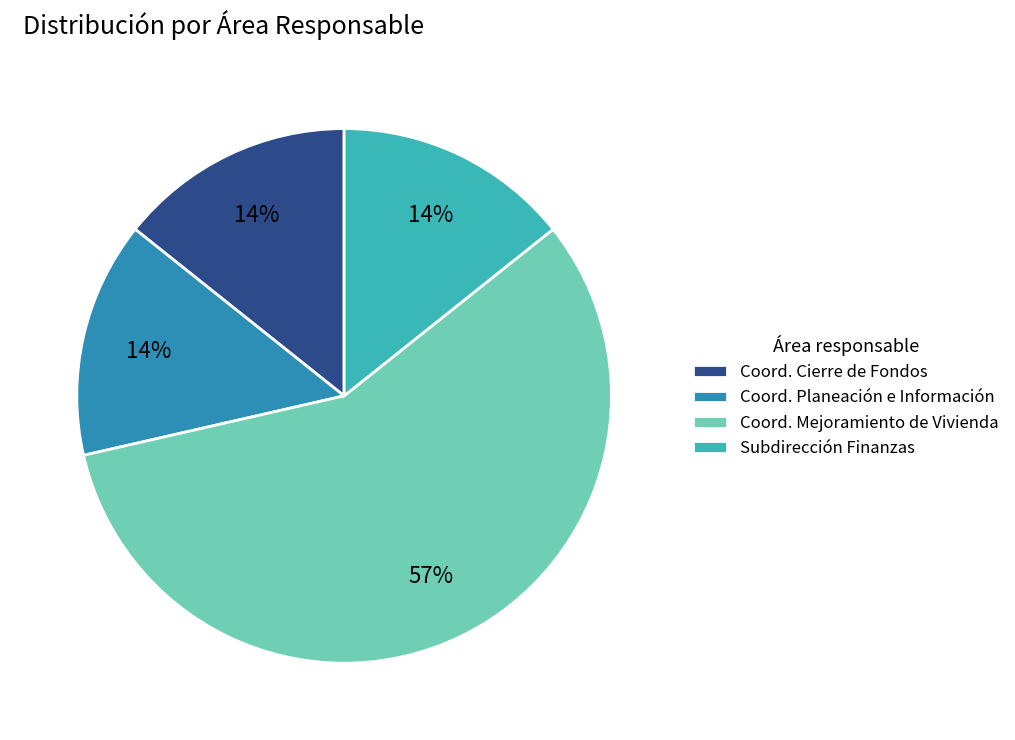

To the nearest percent, what percentage of the pie is Coord. Cierre de Fondos?

14%